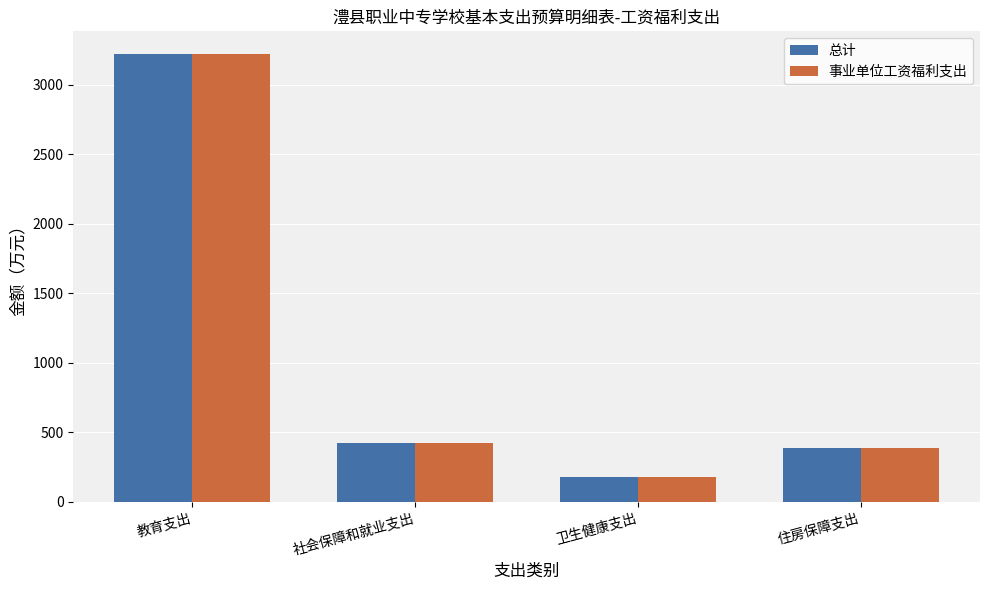

Rank the categories by 事业单位工资福利支出 value from lowest to highest.

卫生健康支出, 住房保障支出, 社会保障和就业支出, 教育支出